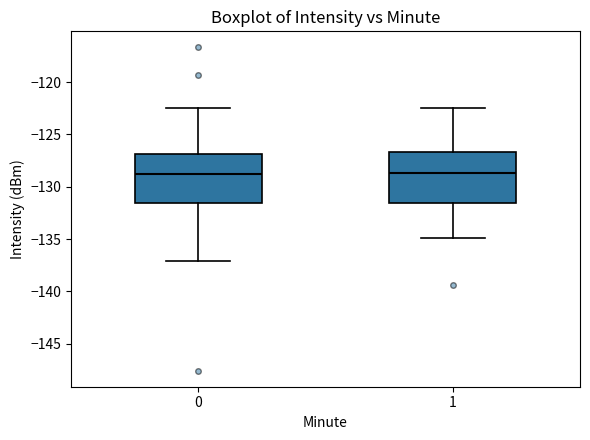

Reading left to right, transcribe this box plot: for each box, give where its median line is, the range the box spans, and where its two whiskers end, as read against the y-axis. The values are not printed on the chart, so give them approximately, as read against the axis.

0: median -129.0, box -131.5 to -127.0, whiskers -137.0 to -122.5
1: median -128.5, box -131.5 to -126.5, whiskers -135.0 to -122.5